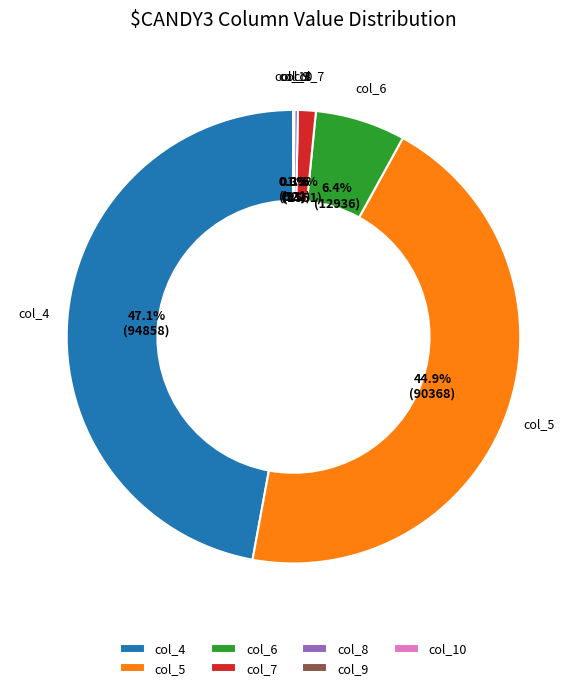

Which category has the biggest portion of the pie?

col_4